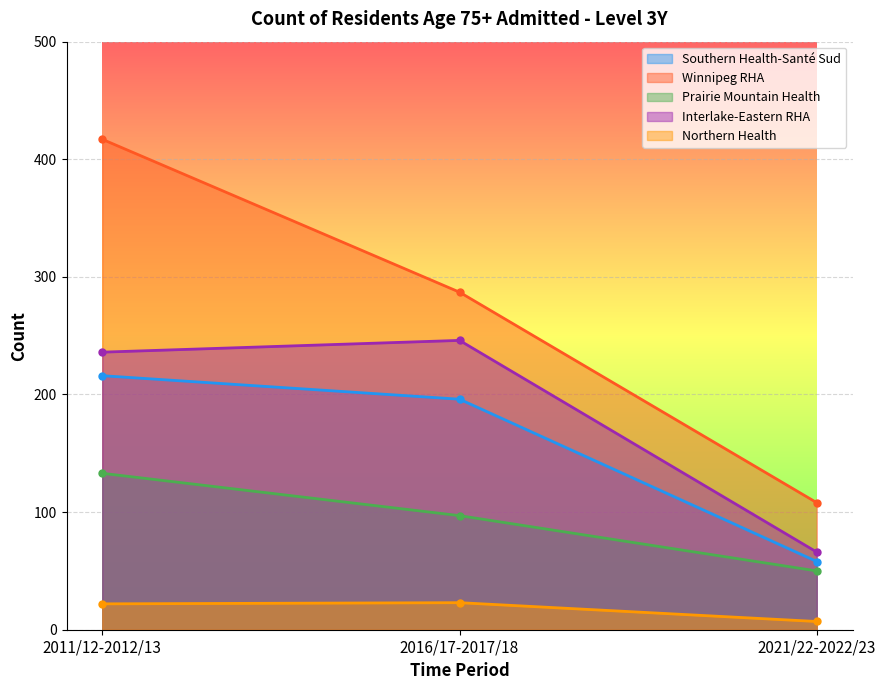

What is the label of the 3rd point from the left?

2021/22-2022/23